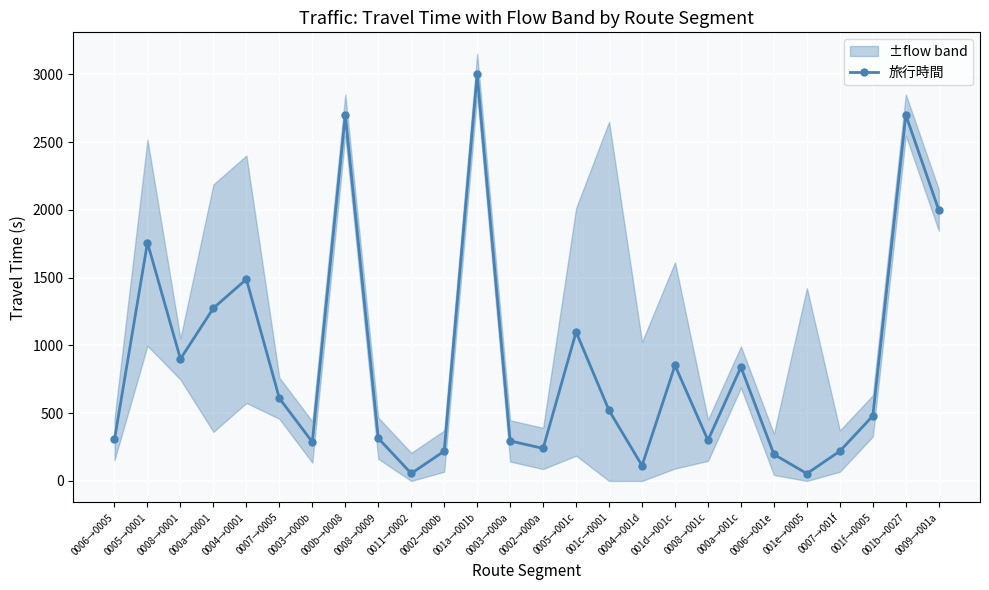

The value of 旅行時間 at 0005→001c is 572. True or false?

False